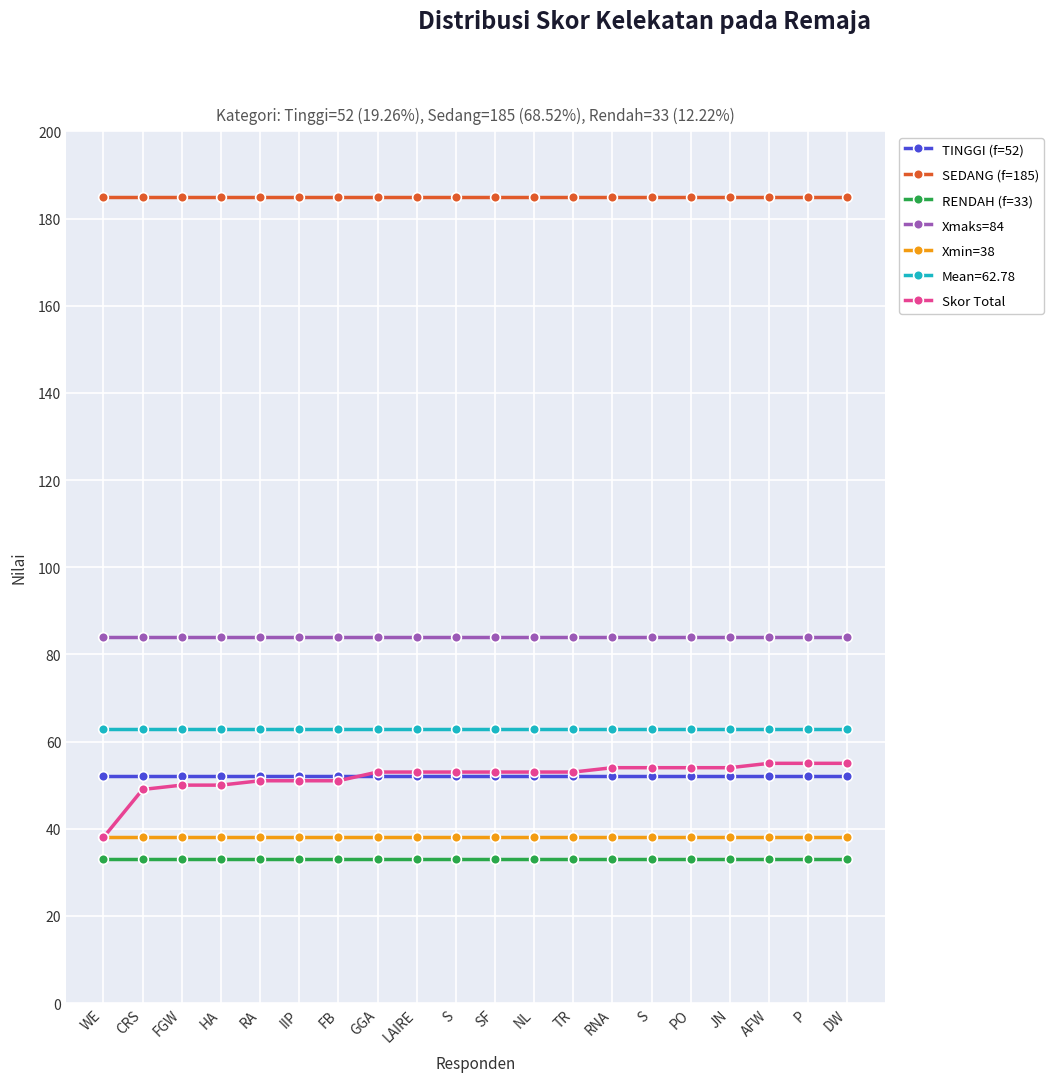

What are all the series names shown in the legend?

TINGGI (f=52), SEDANG (f=185), RENDAH (f=33), Xmaks=84, Xmin=38, Mean=62.78, Skor Total